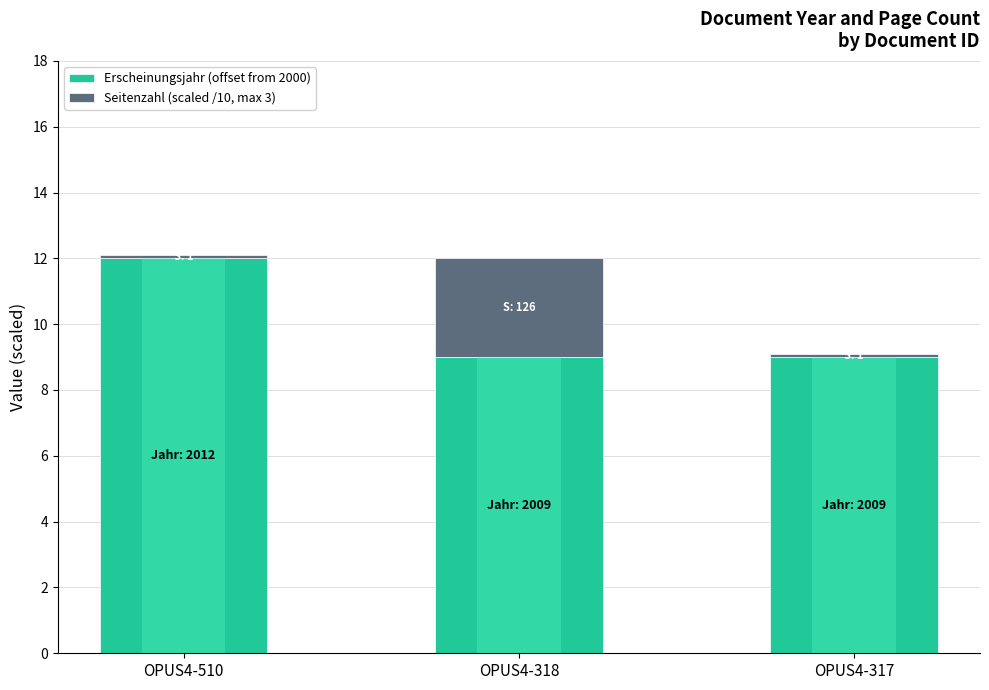

Reading left to right, transcribe the values for Erscheinungsjahr (offset from 2000).

OPUS4-510=12.0	OPUS4-318=9.0	OPUS4-317=9.0